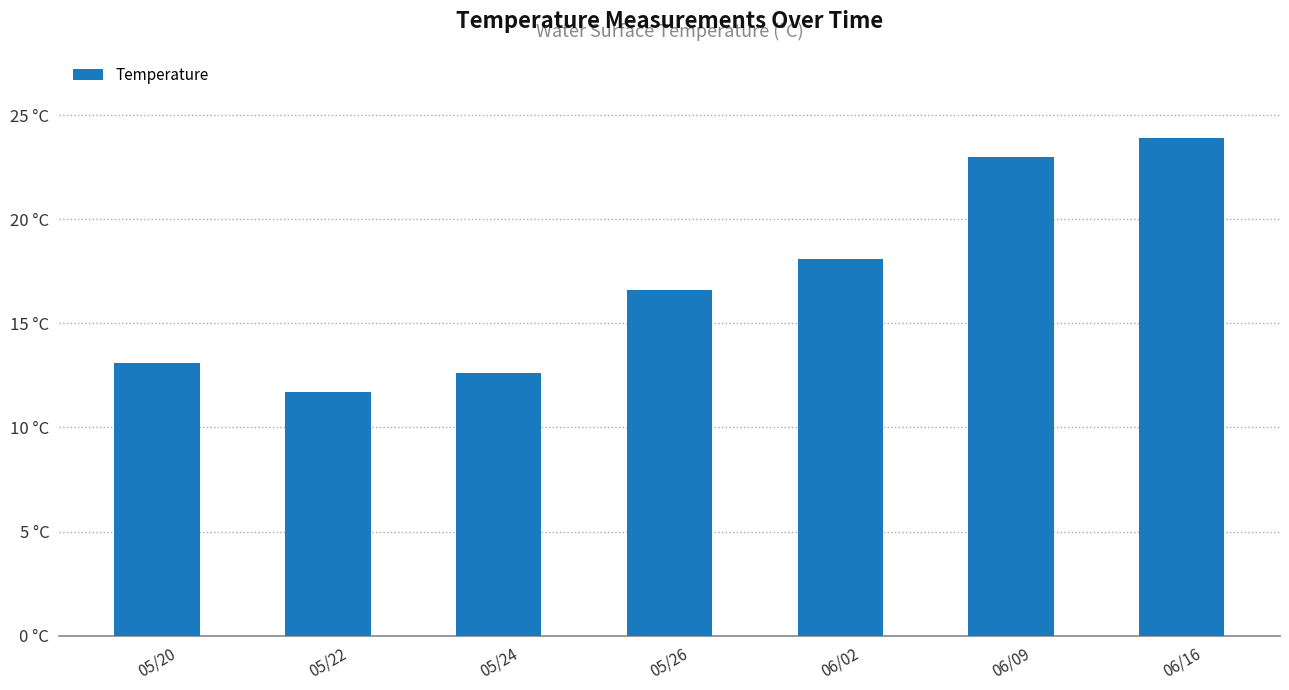

How many categories are shown in the chart?

7